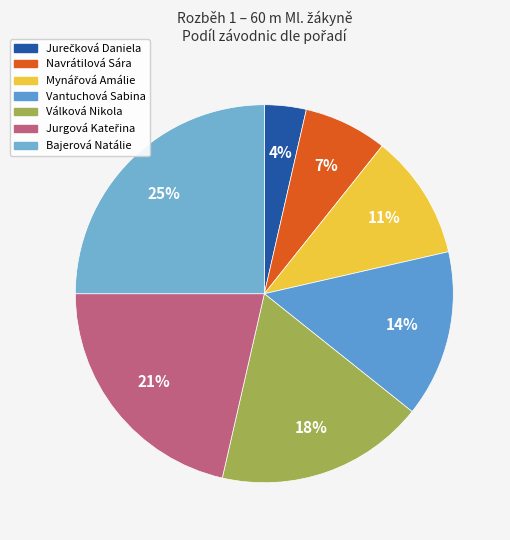

What portion of the pie excludes Vantuchová Sabina?

85.7%